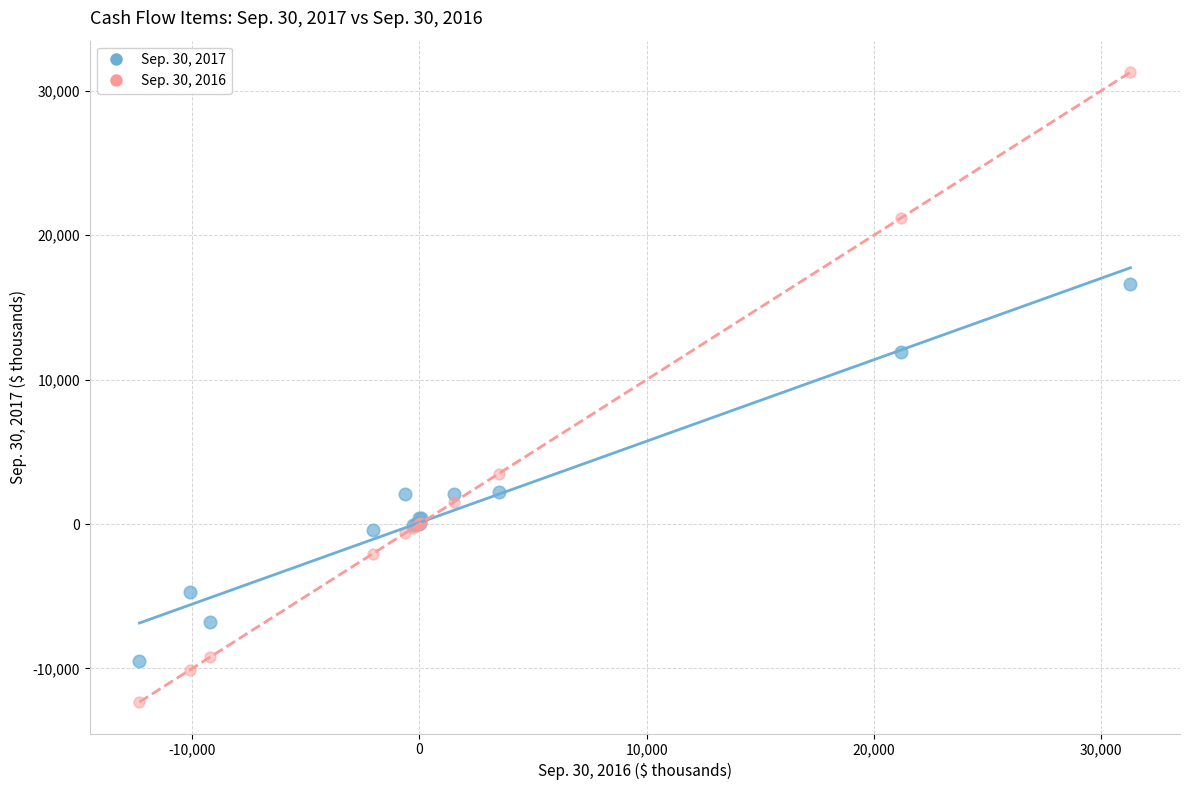

Which series has the largest Y range (max minus min)?

Sep. 30, 2016